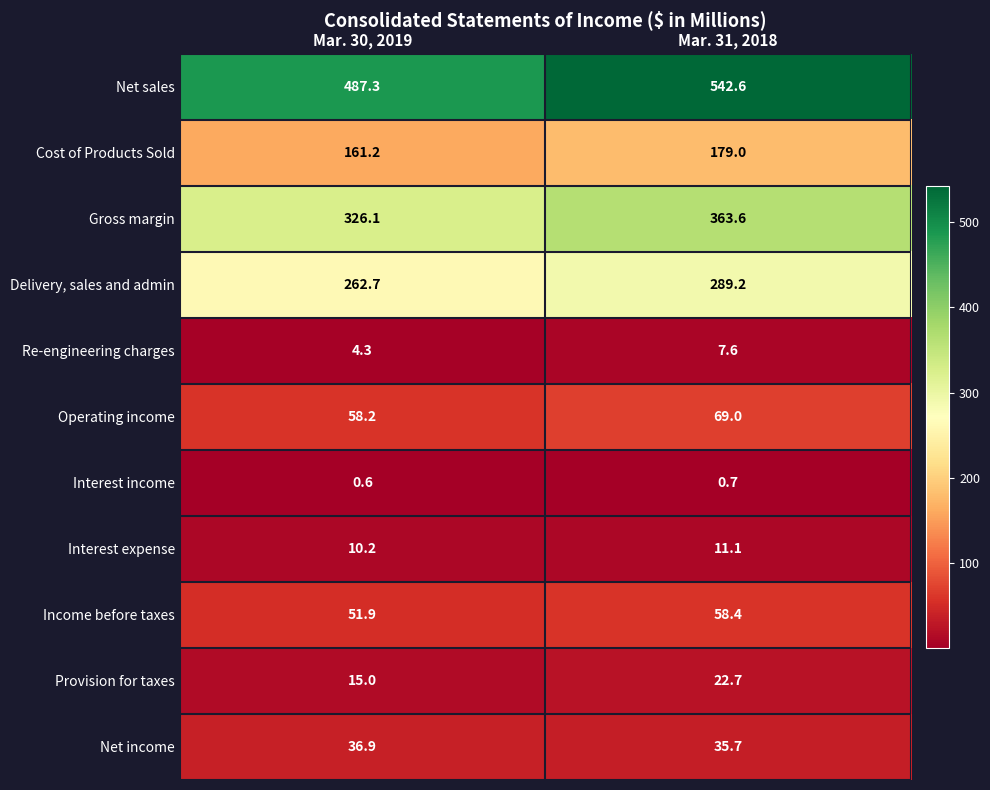

What is the smallest value displayed?

0.6